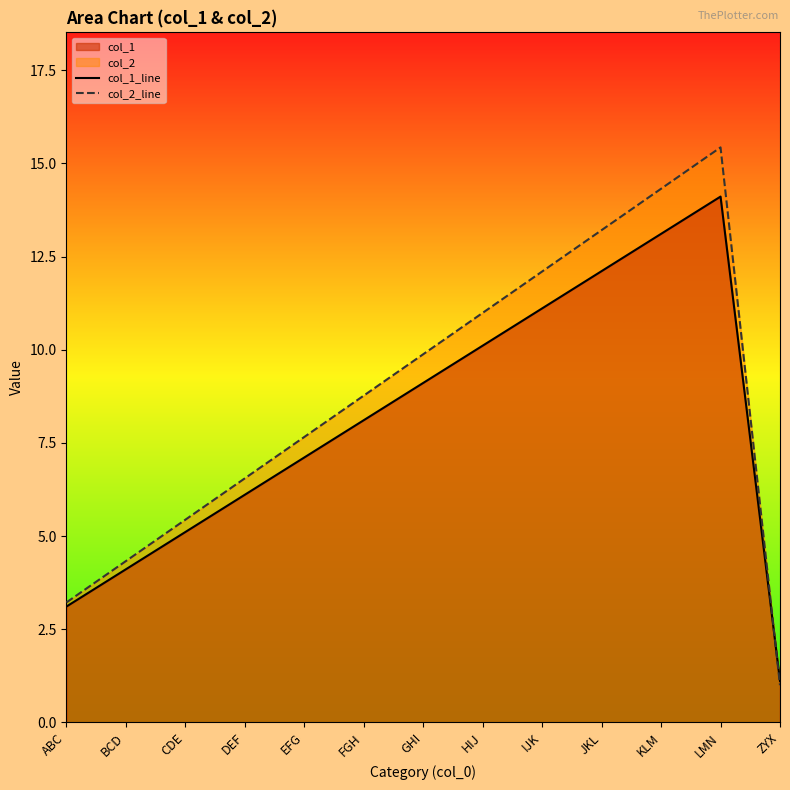

What is the lowest value of the col_1_line series?

1.1